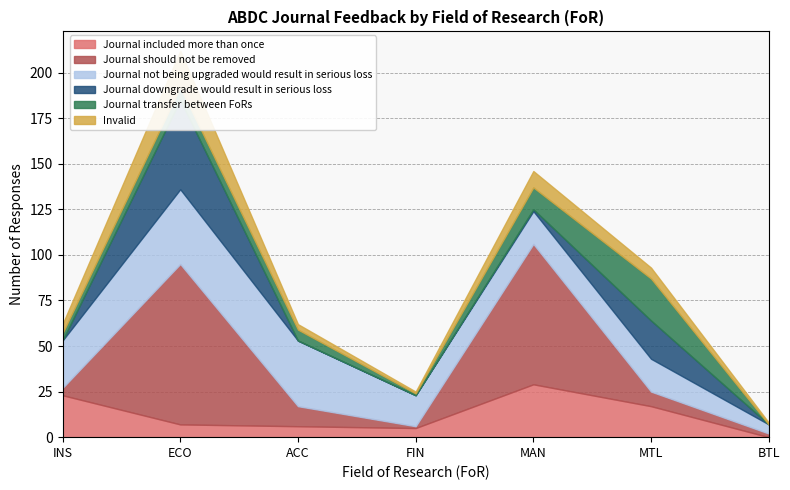

Which has a higher value, ECO or MTL?

MTL